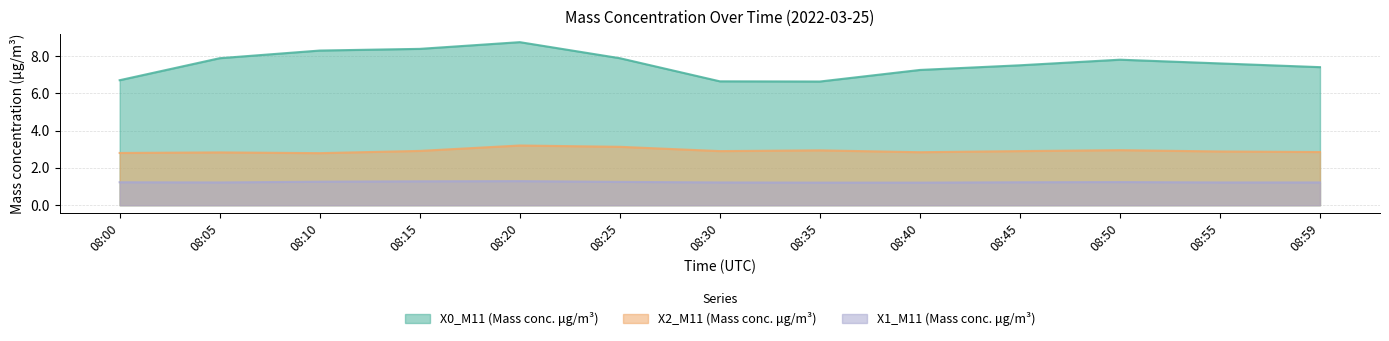

List the series in order of their overall mean, highest first.

X0_M11 (Mass conc. μg/m³), X2_M11 (Mass conc. μg/m³), X1_M11 (Mass conc. μg/m³)